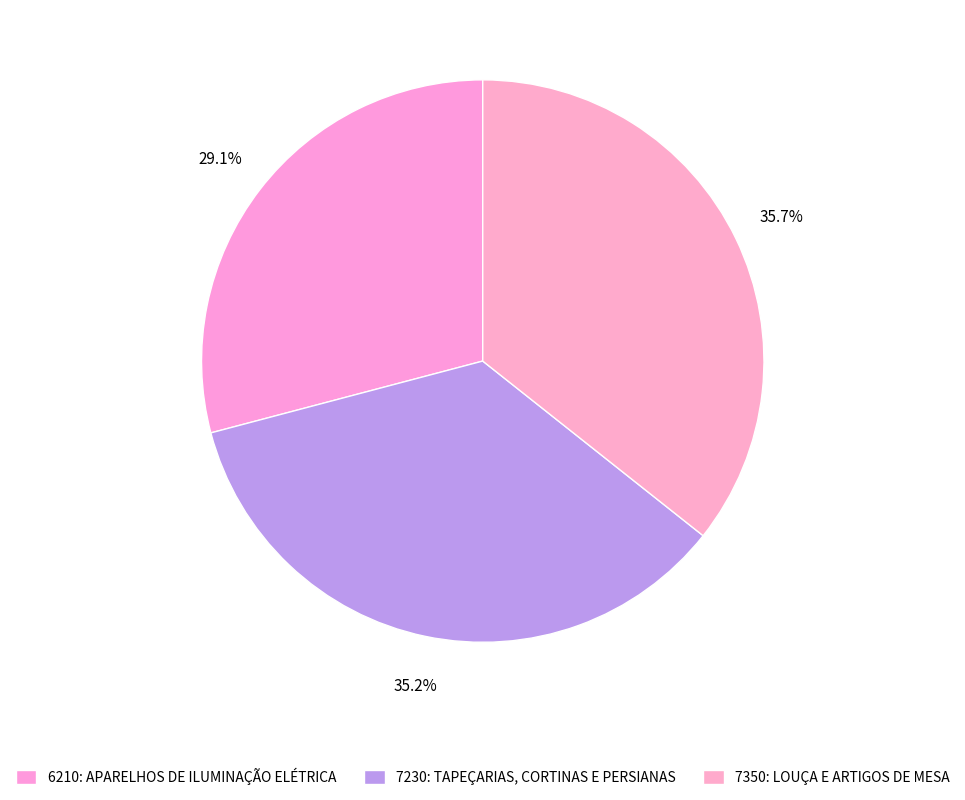

The 7350: LOUÇA E ARTIGOS DE MESA slice represents 29% of the pie. True or false?

False